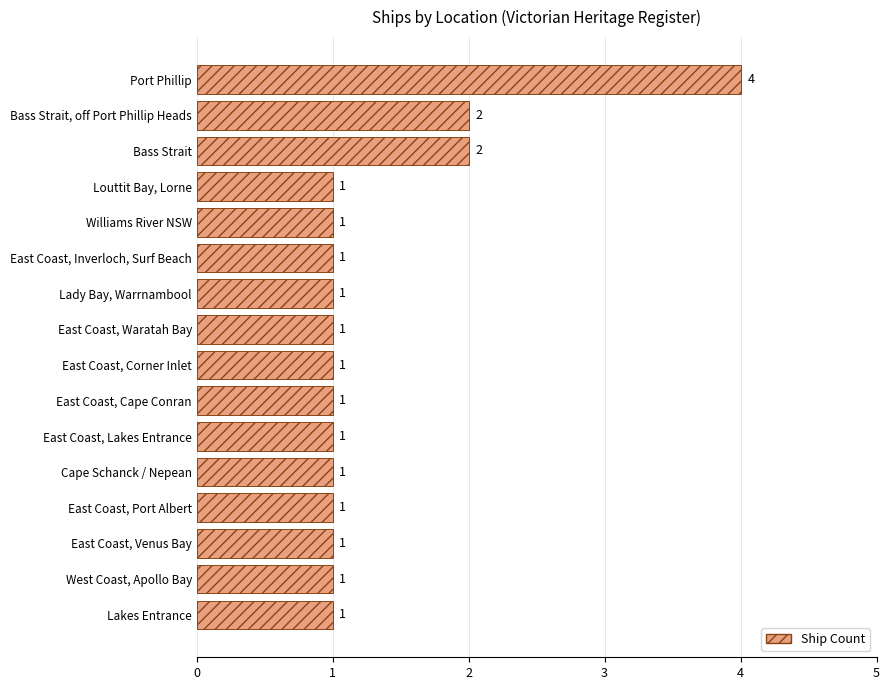

Reading bottom to top, list all the values displayed in this chart.

1	1	1	1	1	1	1	1	1	1	1	1	1	2	2	4